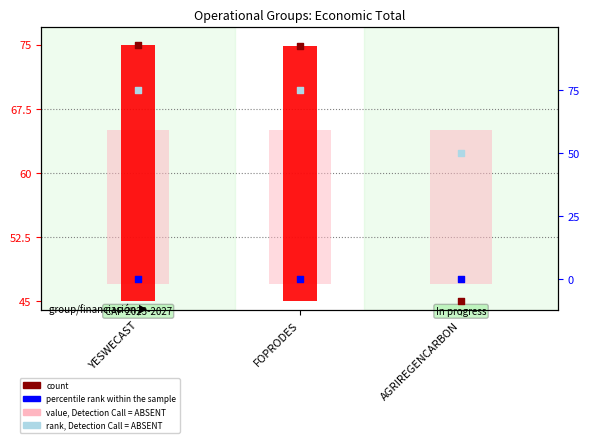

Which series has the widest spread of Y values?

count